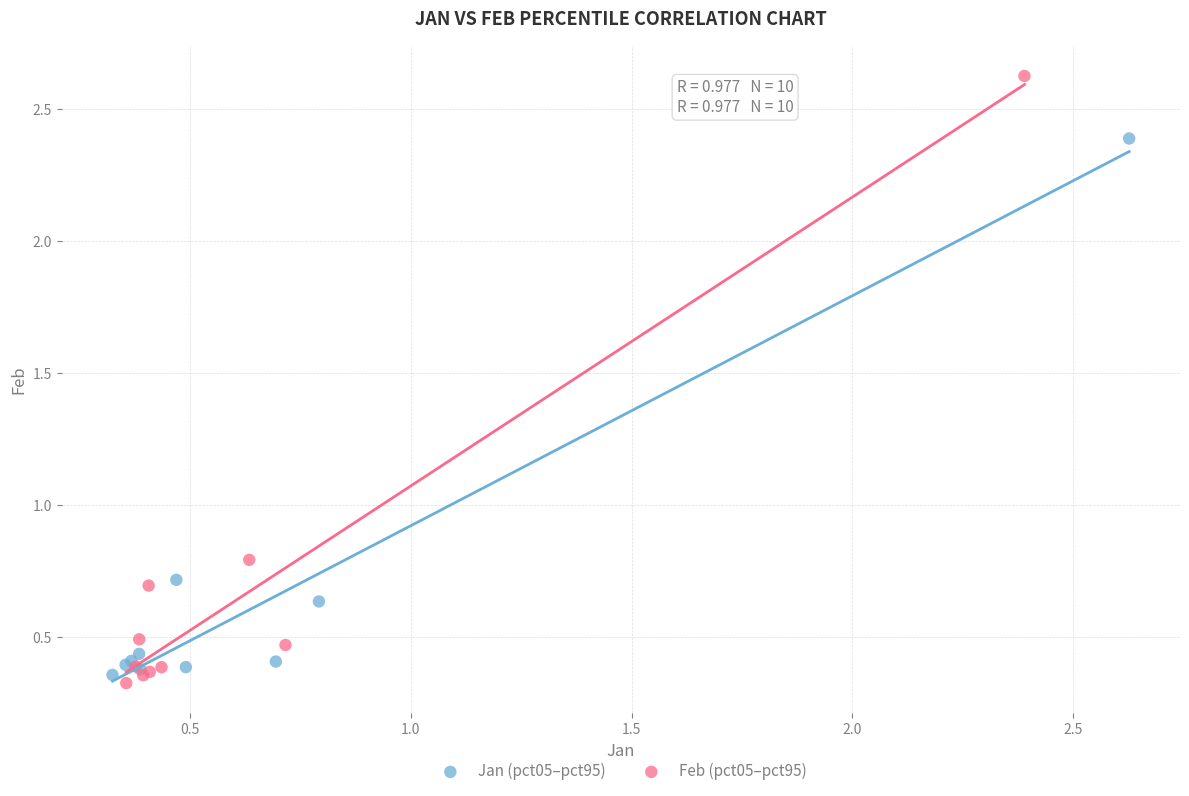

Which series contains the highest Y value?

Feb (pct05–pct95)